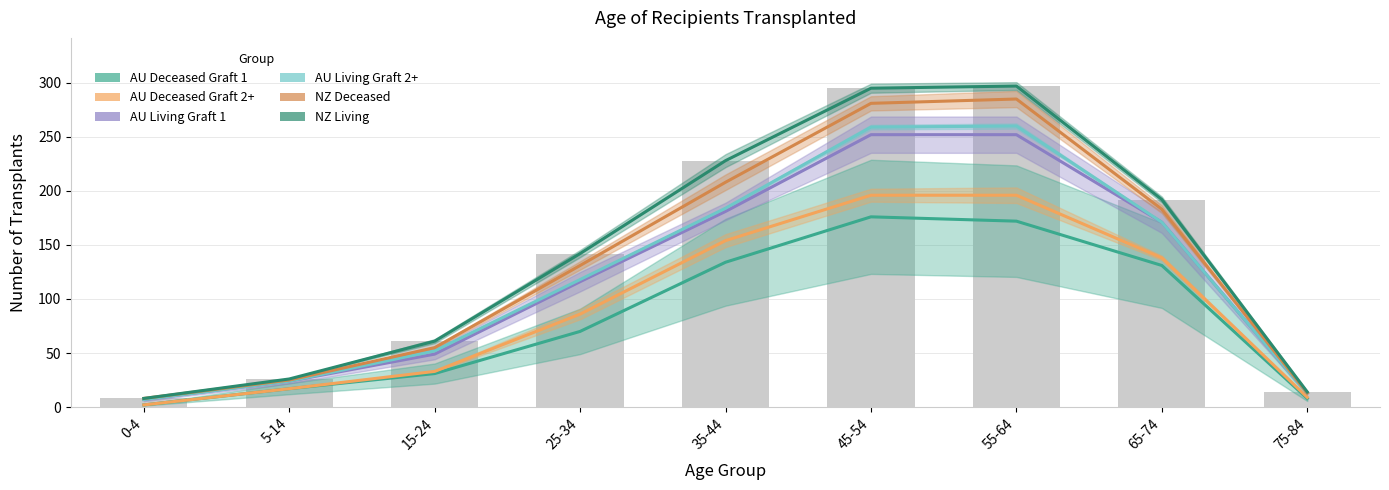

What is the average value of the NZ Living series?

140